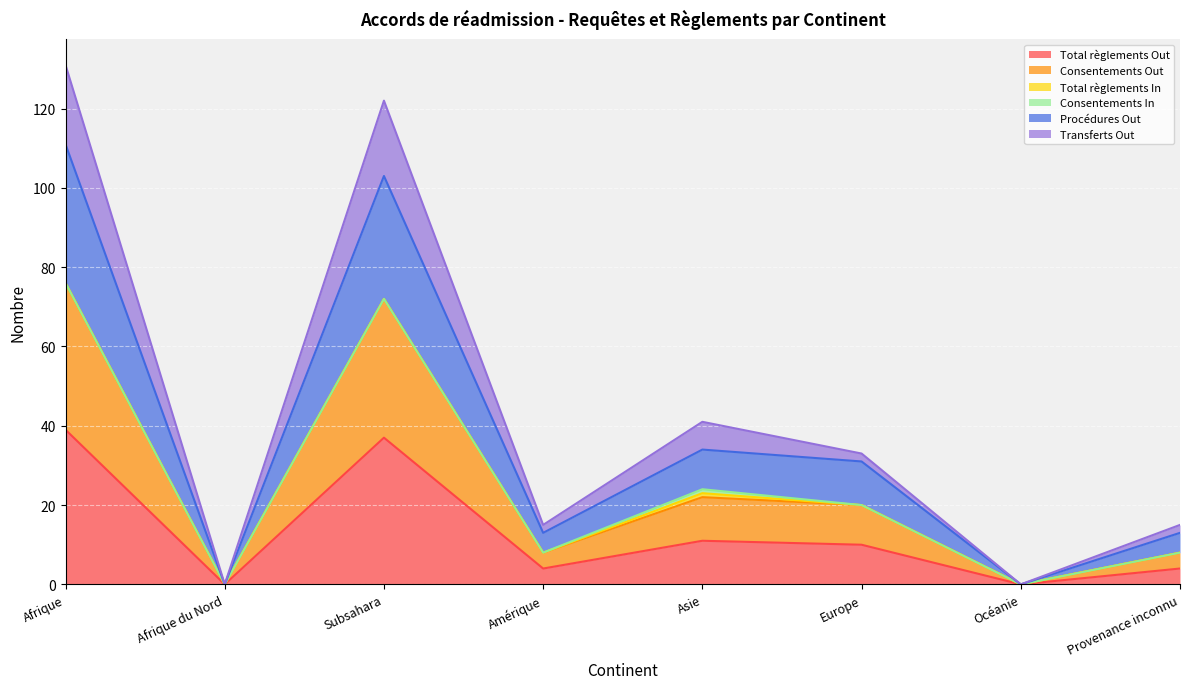

True or false: Procédures Out and Consentements Out intersect in this chart.

False